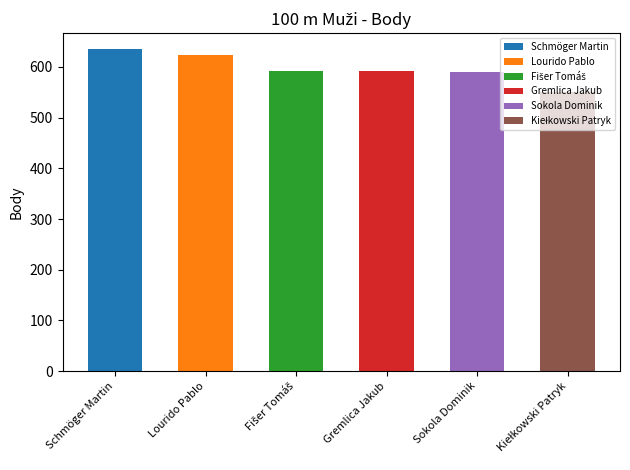

What position from the left is Gremlica Jakub?

4